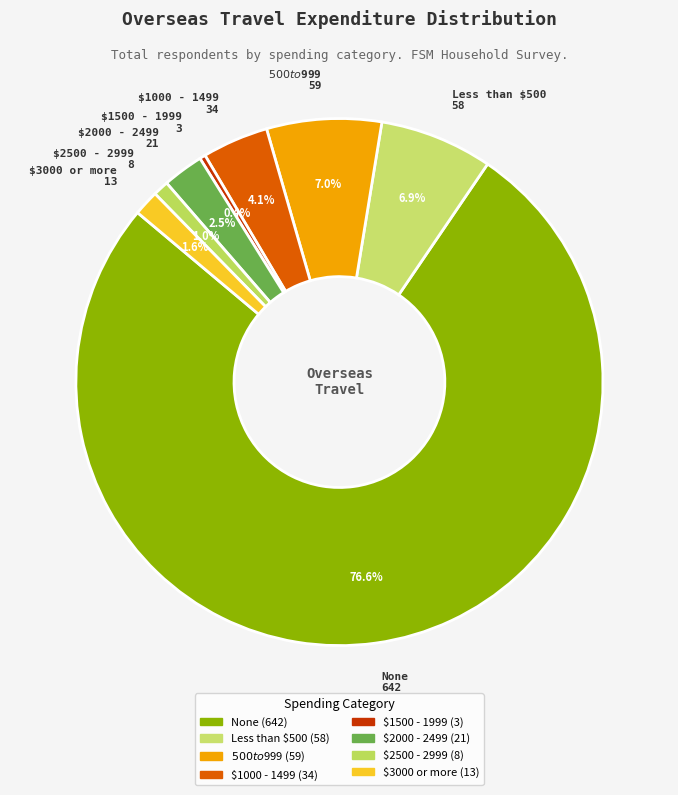

Count the number of slices in the pie.

8